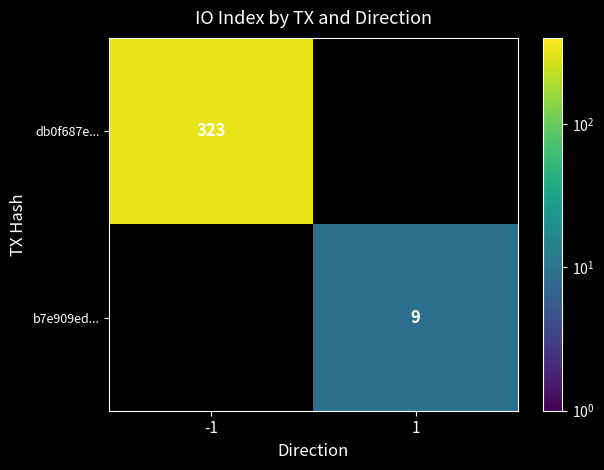

What is the difference between the highest and lowest values at -1?

323